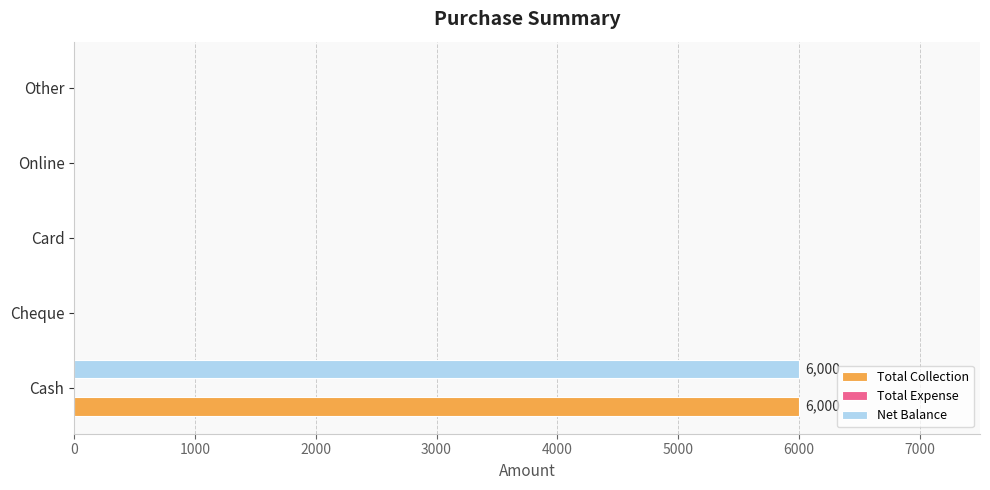

At which category is the sum across all series the highest?

Cash